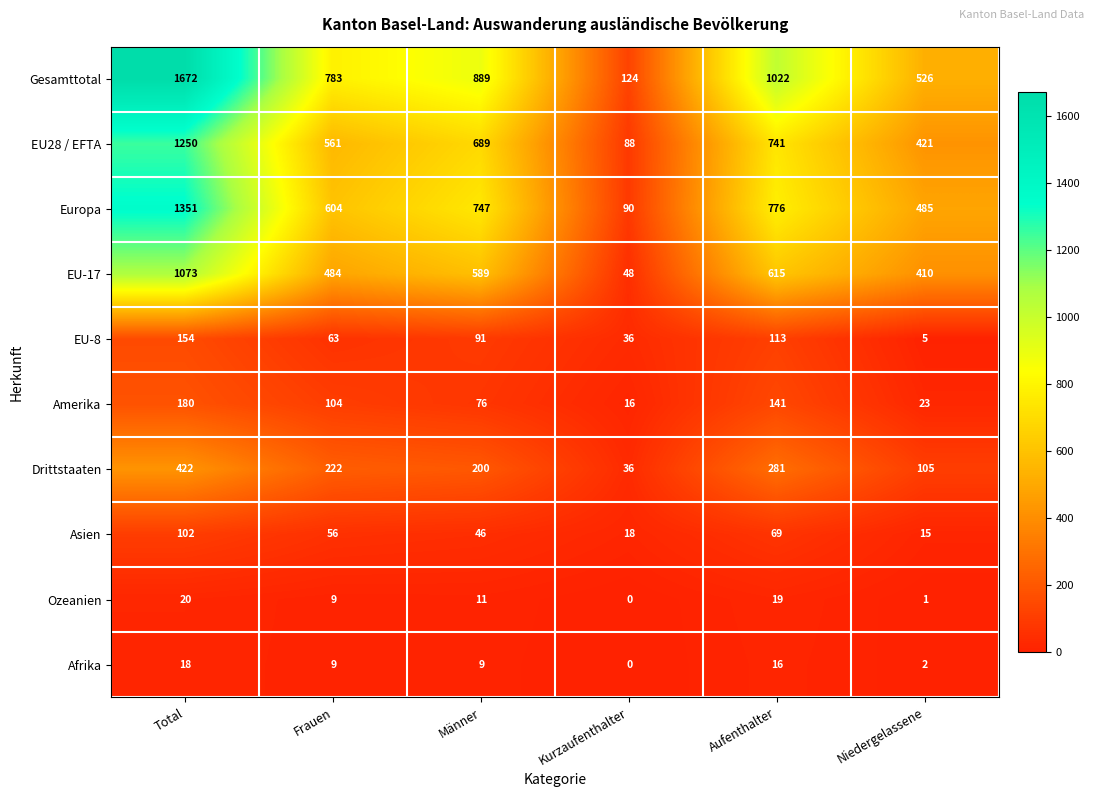

At which label is Ozeanien closest to 10?

Frauen